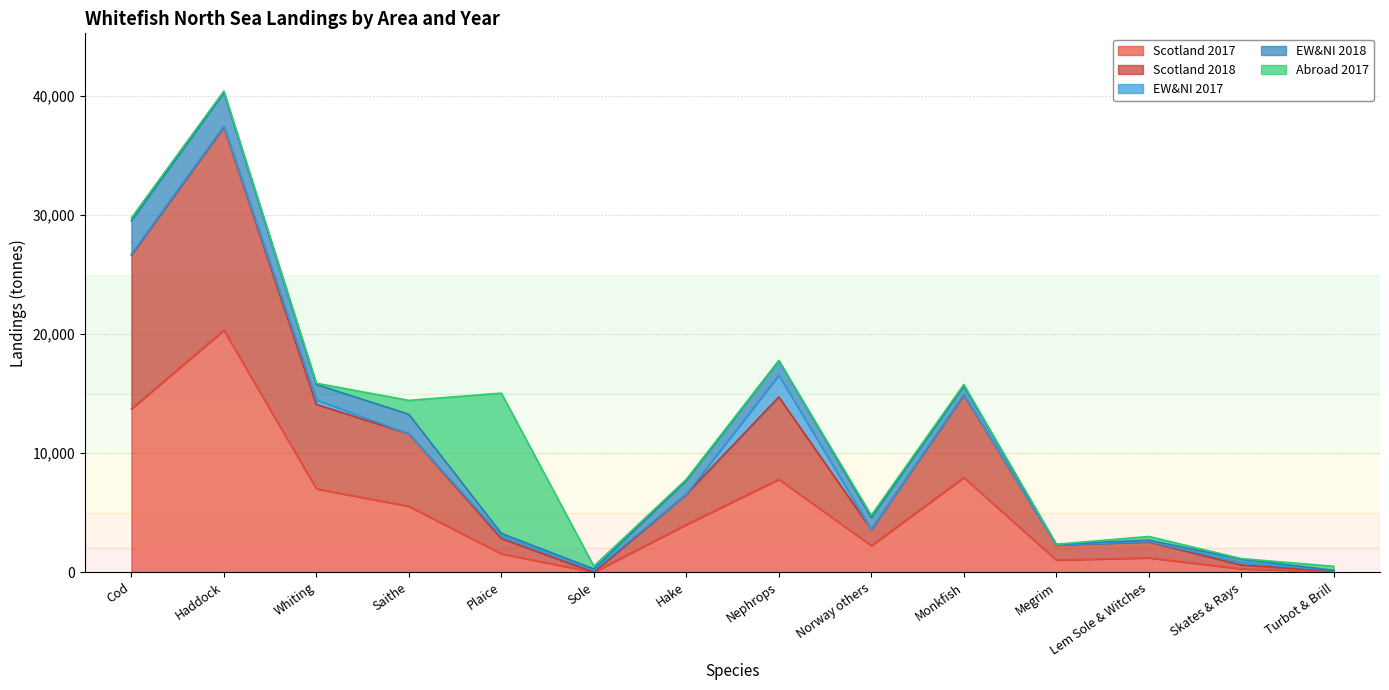

Which series has the widest spread of values?

Scotland 2017